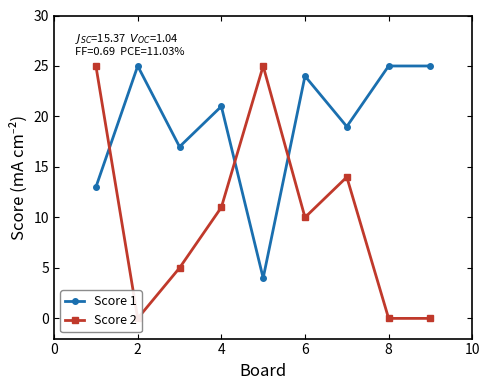

Which series ends up on top after the final intersection of Score 1 and Score 2?

Score 1